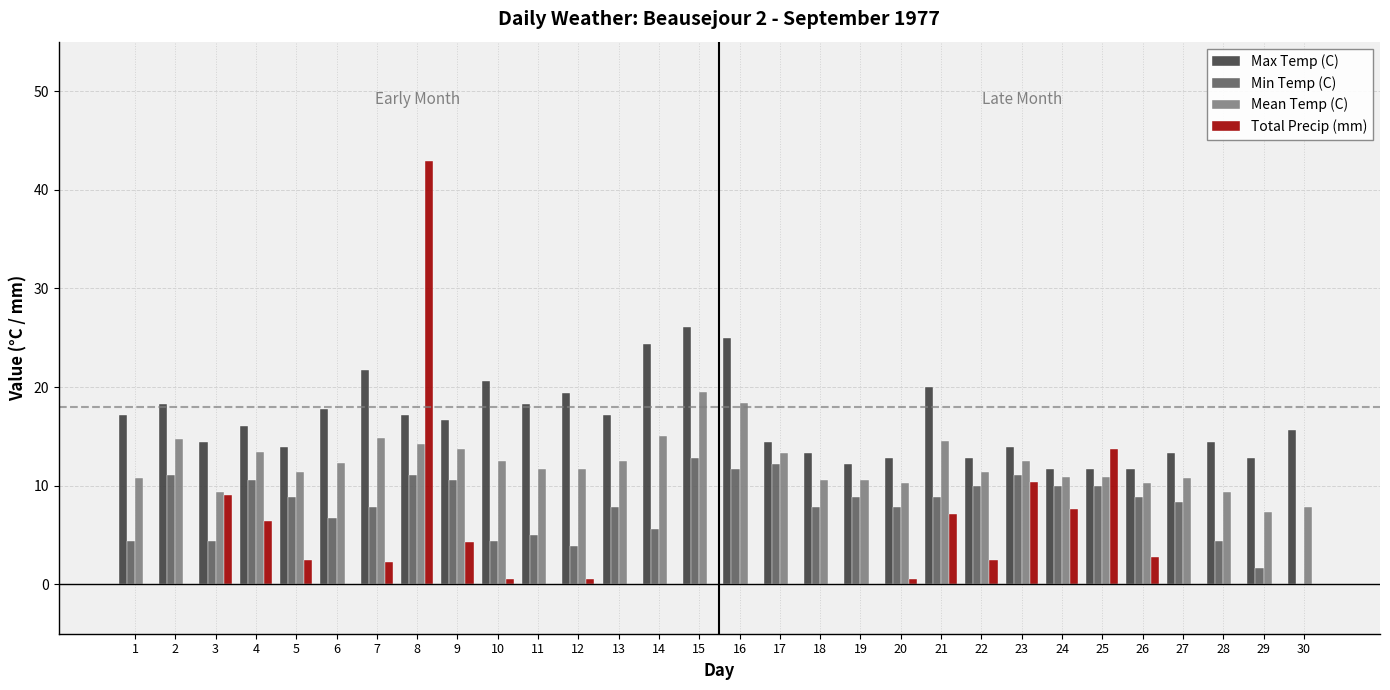

The value of Min Temp (C) at 7 is 13.2. True or false?

False